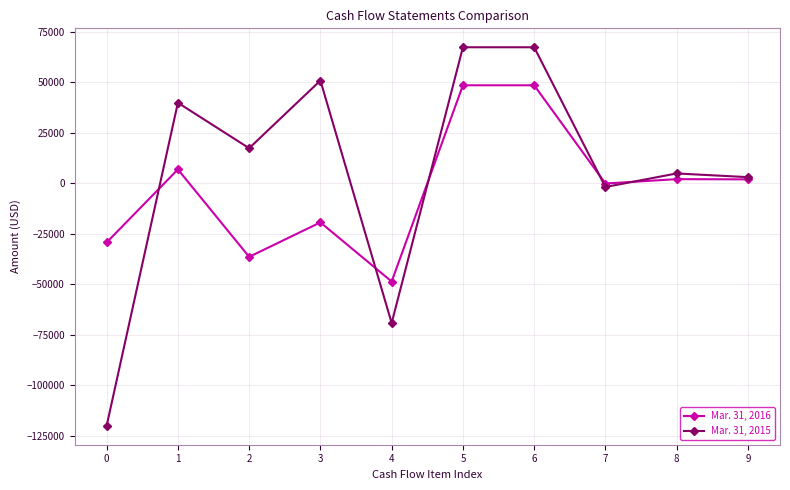

True or false: Mar. 31, 2016 has a value of -29263 at 0.

True